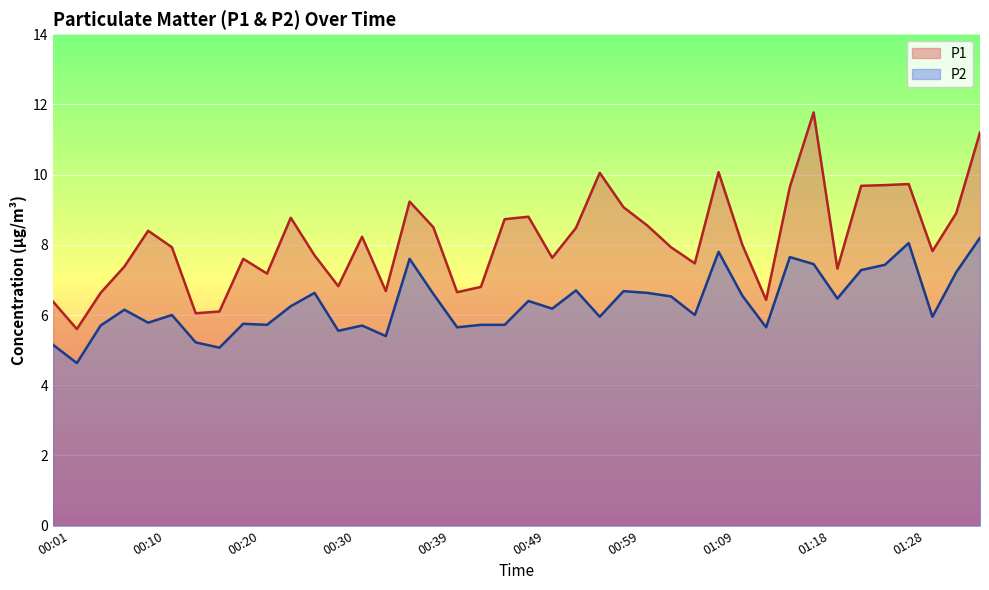

Where is the first local maximum for P2?

00:08